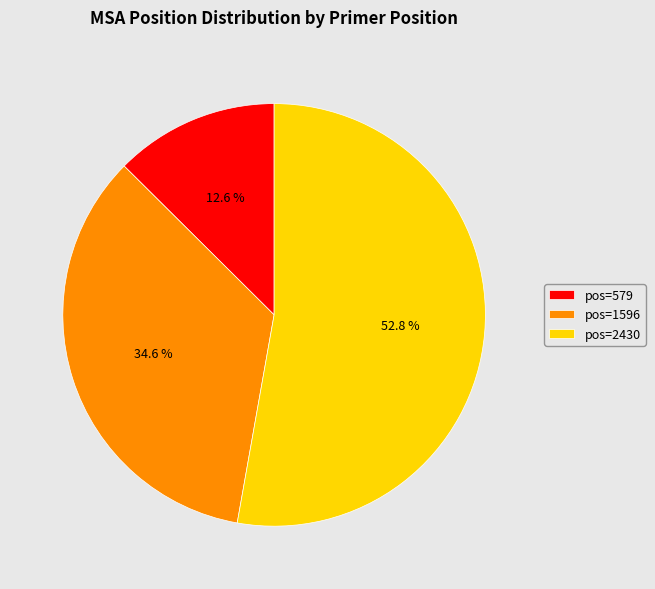

What percentage is the pos=2430 slice, to the nearest percent?

53%